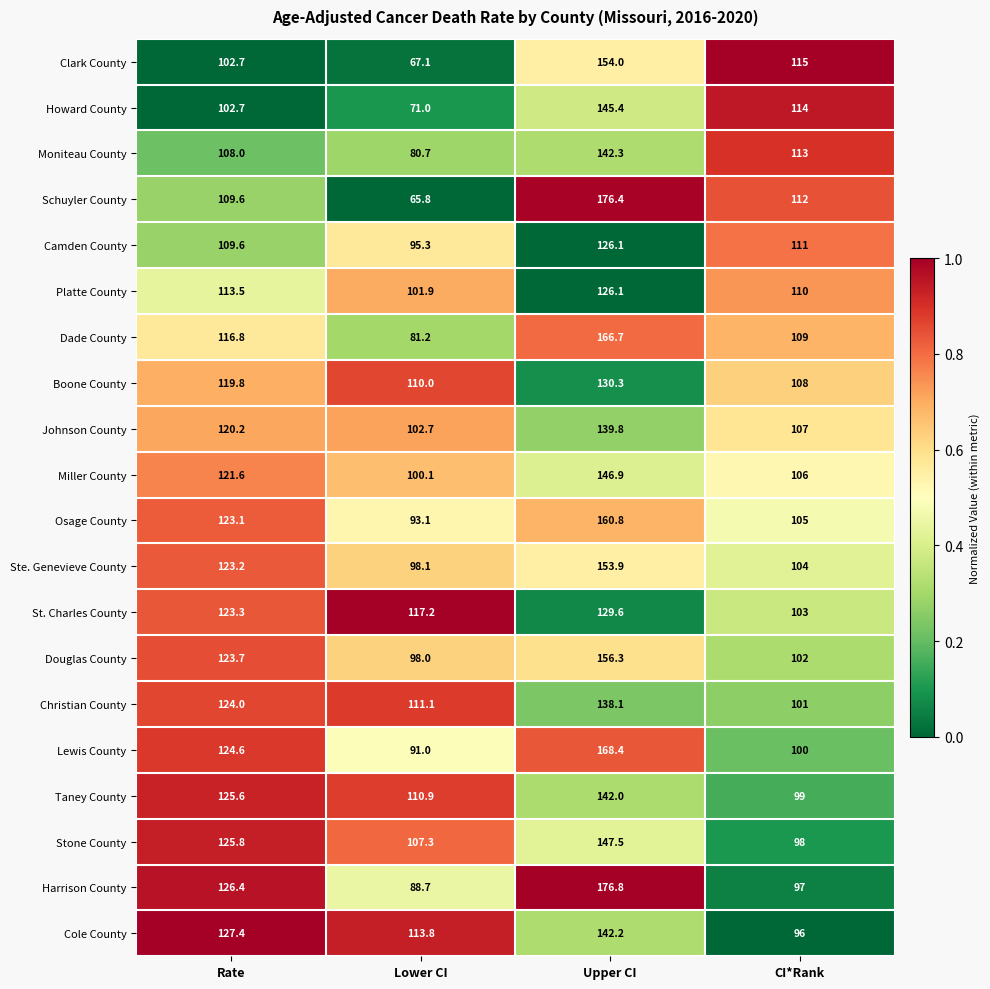

What is the difference between the highest and lowest values at Rate?

24.7